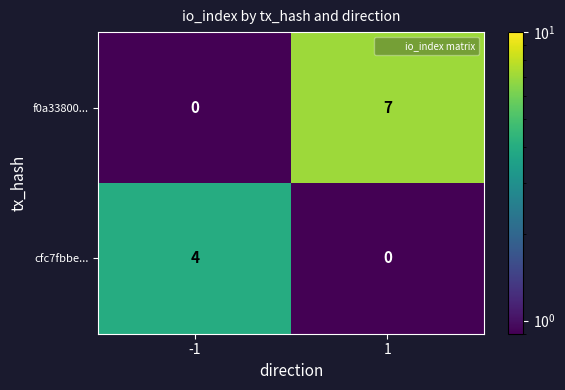

At which category is the sum across all series the highest?

1